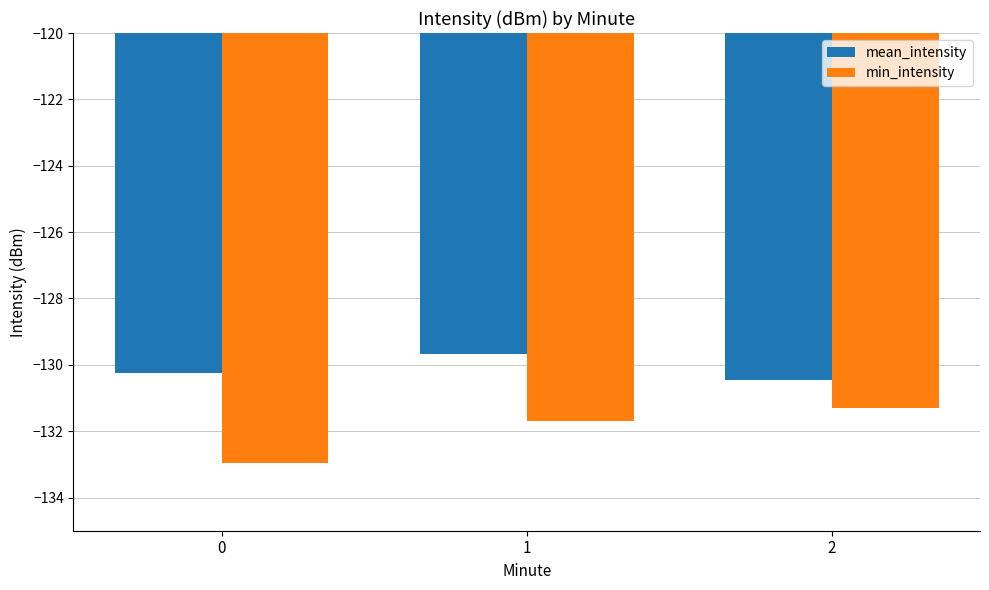

Reading left to right, extract all data points from this chart.

mean_intensity: 0=-130.2	1=-129.7	2=-130.5
min_intensity: 0=-132.9	1=-131.7	2=-131.3